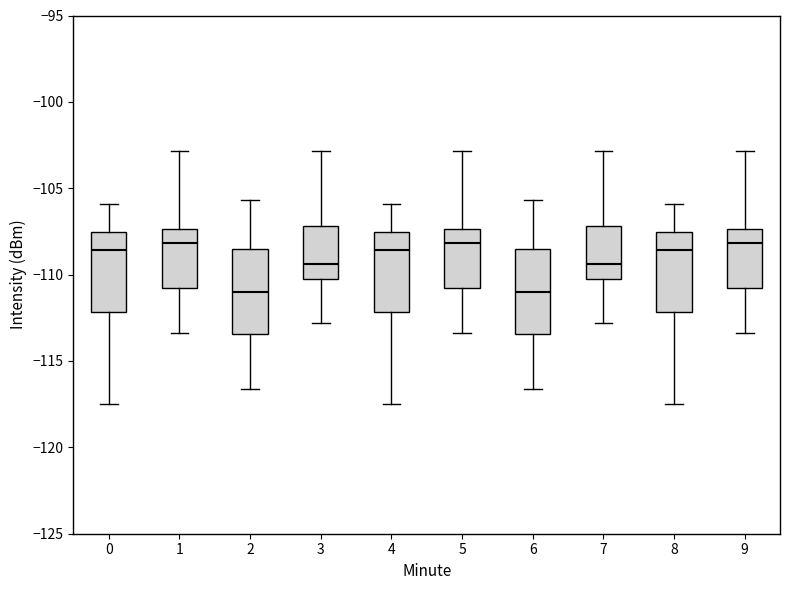

Reading left to right, read every box against the y-axis: the position of its median line, the range the box covers, and the ends of its whiskers. The values are not printed on the chart, so give them approximately, as read against the axis.

0: median -108.5, box -112.0 to -107.5, whiskers -117.5 to -106.0
1: median -108.0, box -111.0 to -107.5, whiskers -113.5 to -103.0
2: median -111.0, box -113.5 to -108.5, whiskers -116.5 to -105.5
3: median -109.5, box -110.5 to -107.0, whiskers -113.0 to -103.0
4: median -108.5, box -112.0 to -107.5, whiskers -117.5 to -106.0
5: median -108.0, box -111.0 to -107.5, whiskers -113.5 to -103.0
6: median -111.0, box -113.5 to -108.5, whiskers -116.5 to -105.5
7: median -109.5, box -110.5 to -107.0, whiskers -113.0 to -103.0
8: median -108.5, box -112.0 to -107.5, whiskers -117.5 to -106.0
9: median -108.0, box -111.0 to -107.5, whiskers -113.5 to -103.0